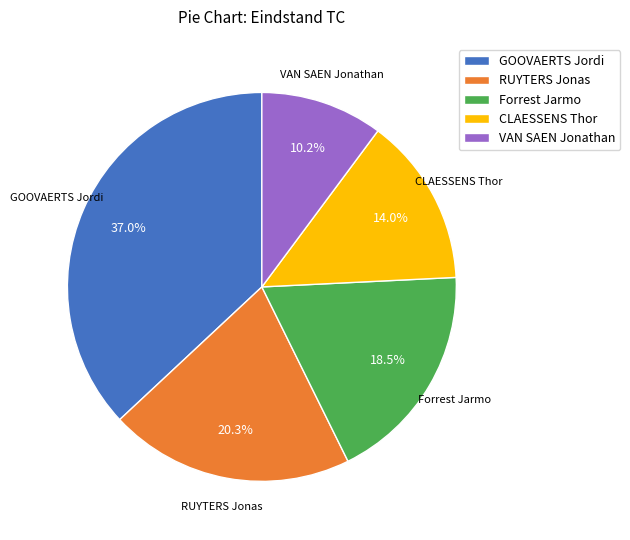

Is there a majority slice in this chart?

No